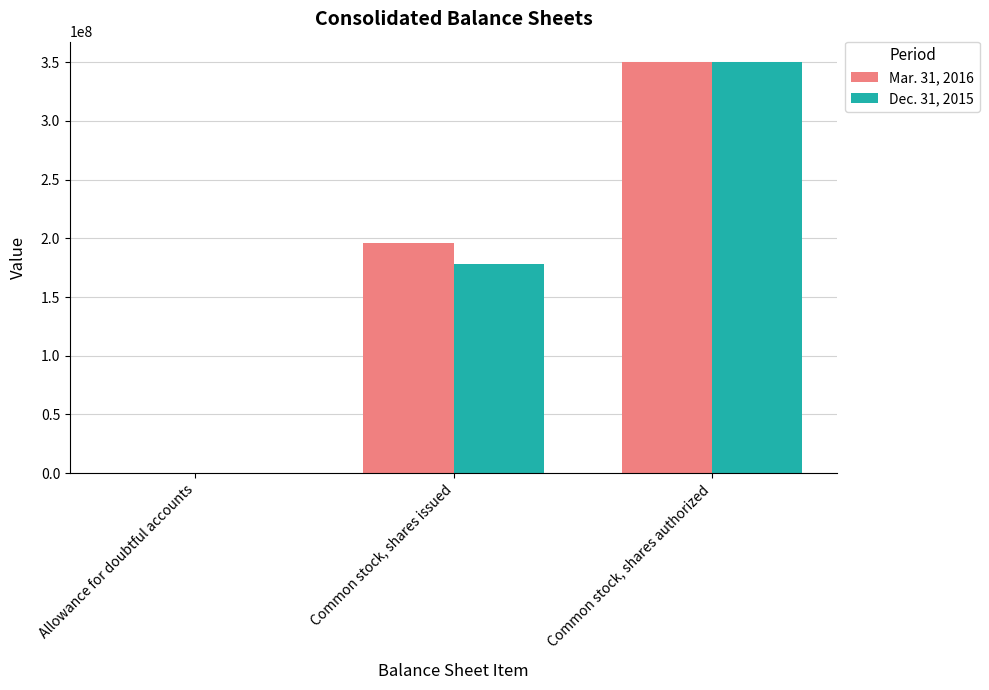

What is the total value across all series at Common stock, shares issued?

374181741